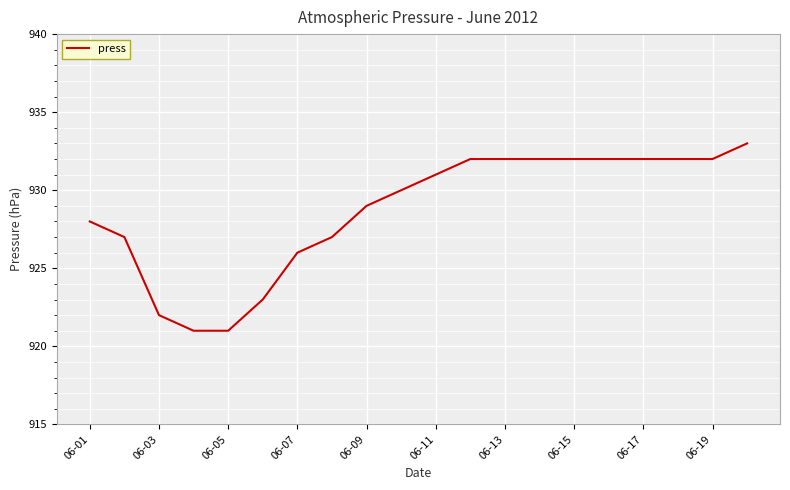

Count the number of categories in the chart.

20